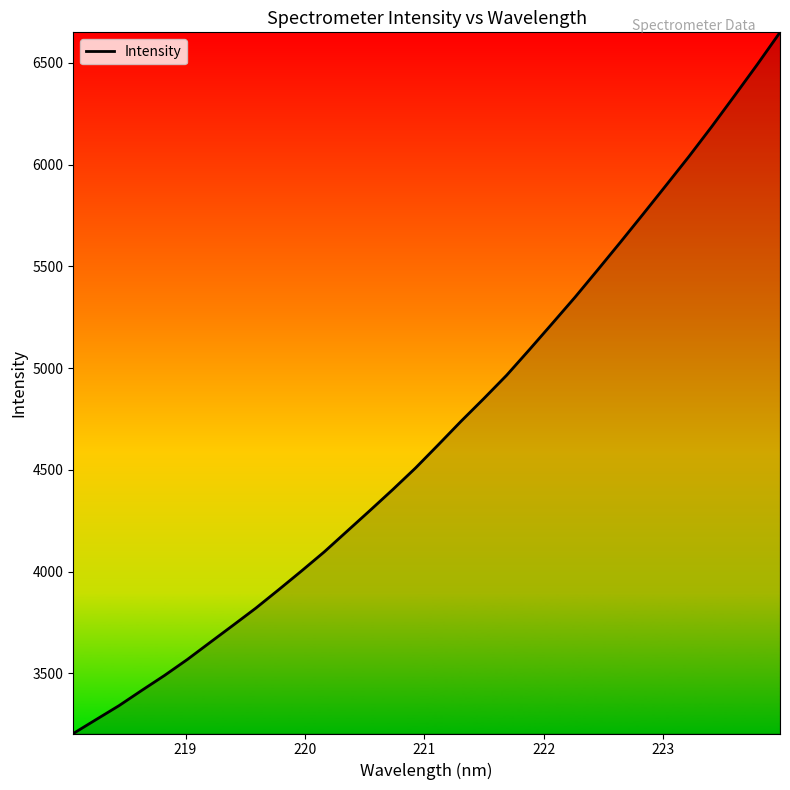

What is the difference between the second highest and second lowest values?

3218.8